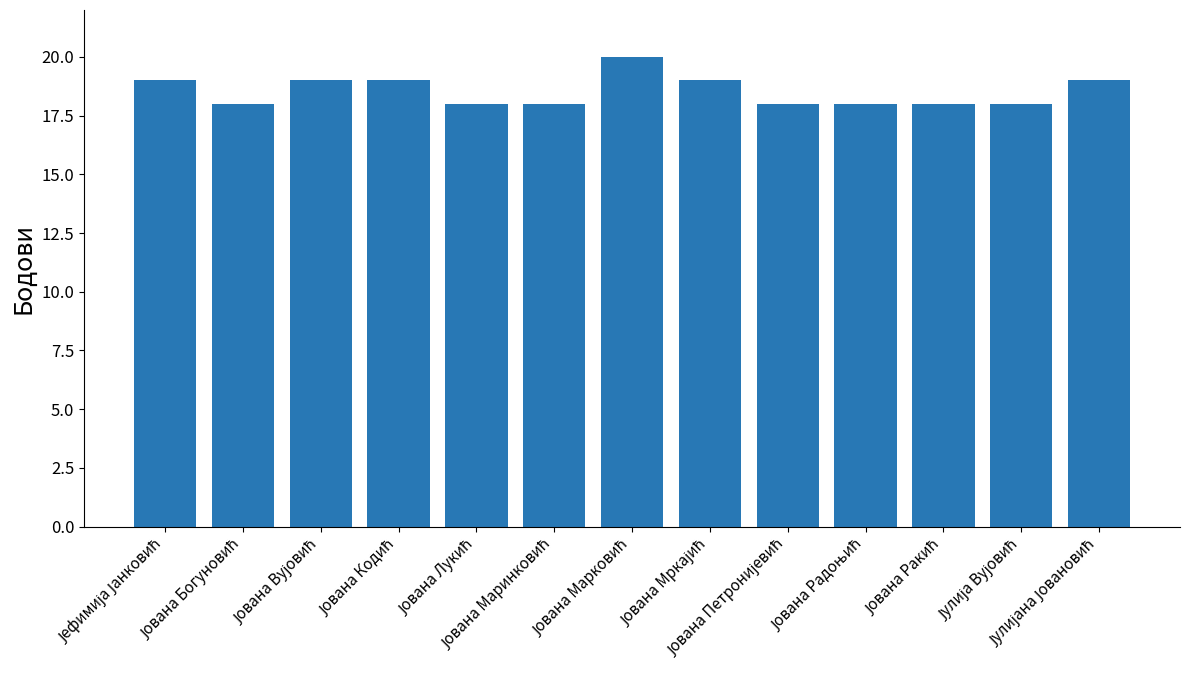

Reading left to right, extract all data points from this chart.

19	18	19	19	18	18	20	19	18	18	18	18	19